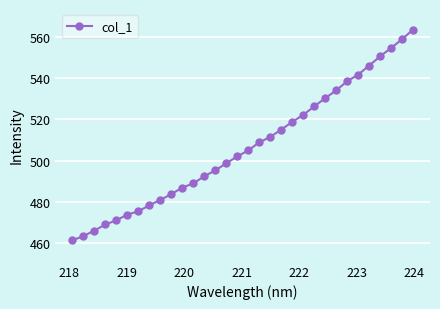

What is the difference between the maximum and minimum values?

102.3